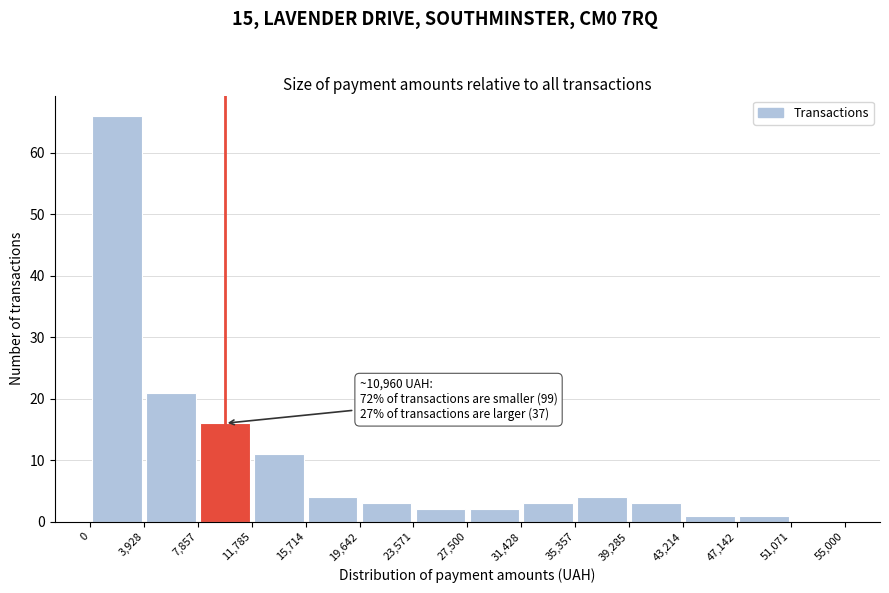

Over which range of the x-axis is the bar tallest?

0 to 3,928